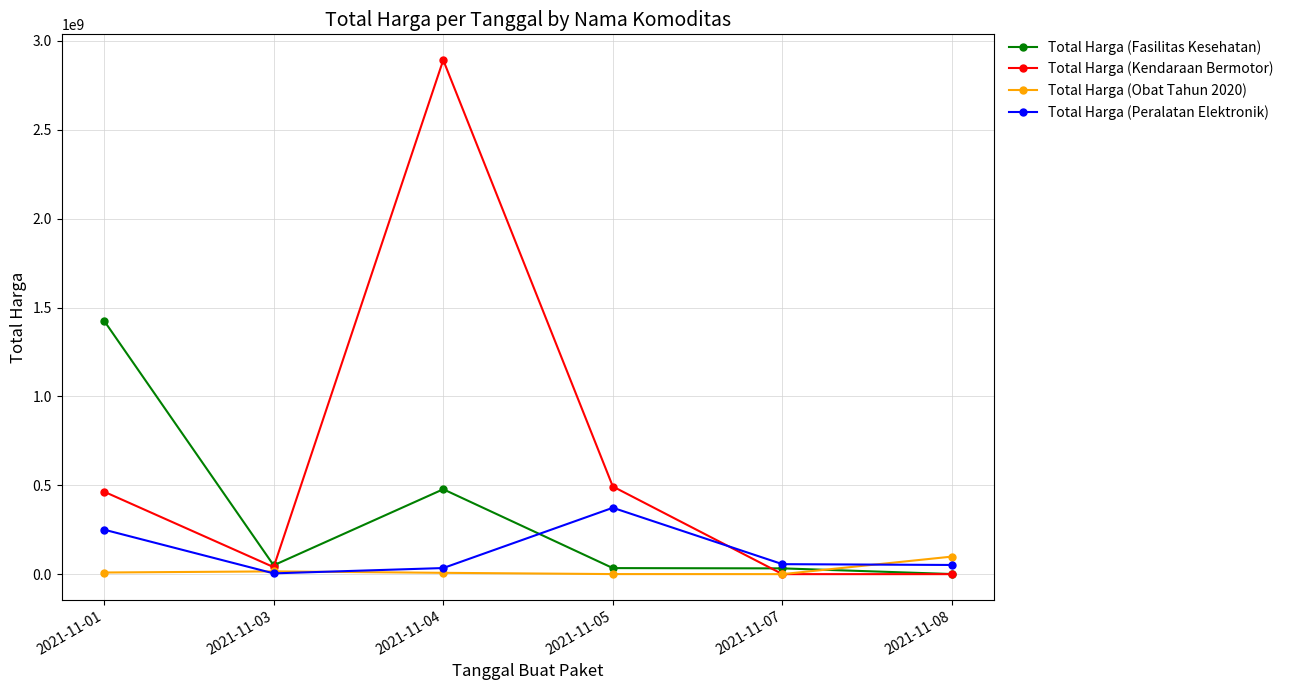

Count the number of data series in this chart.

4